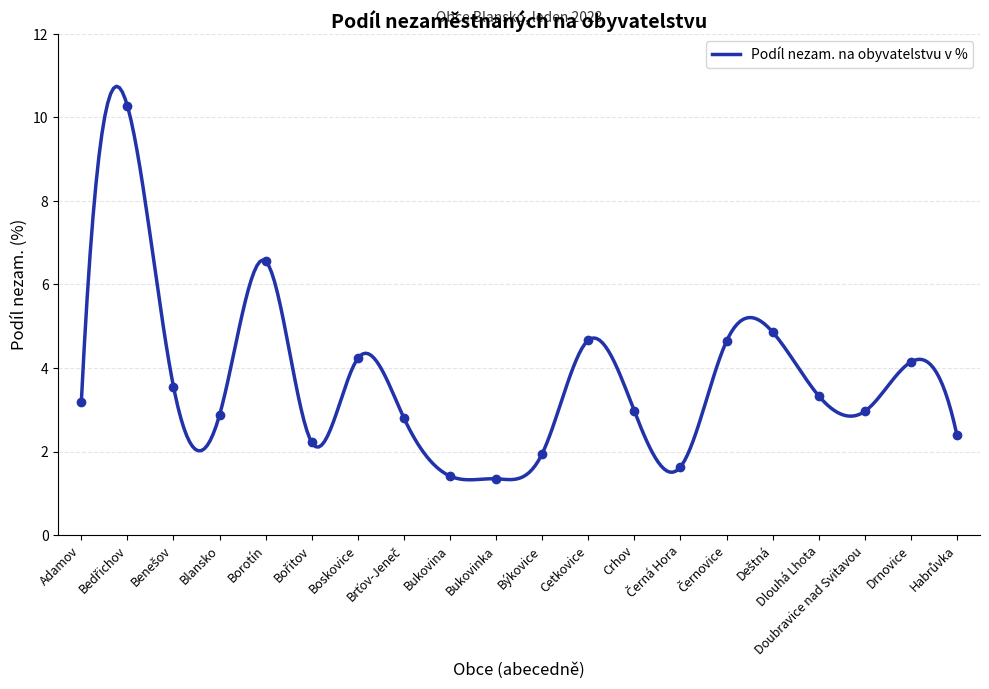

What is the ratio of the value at Cetkovice to the value at Boskovice?

1.1